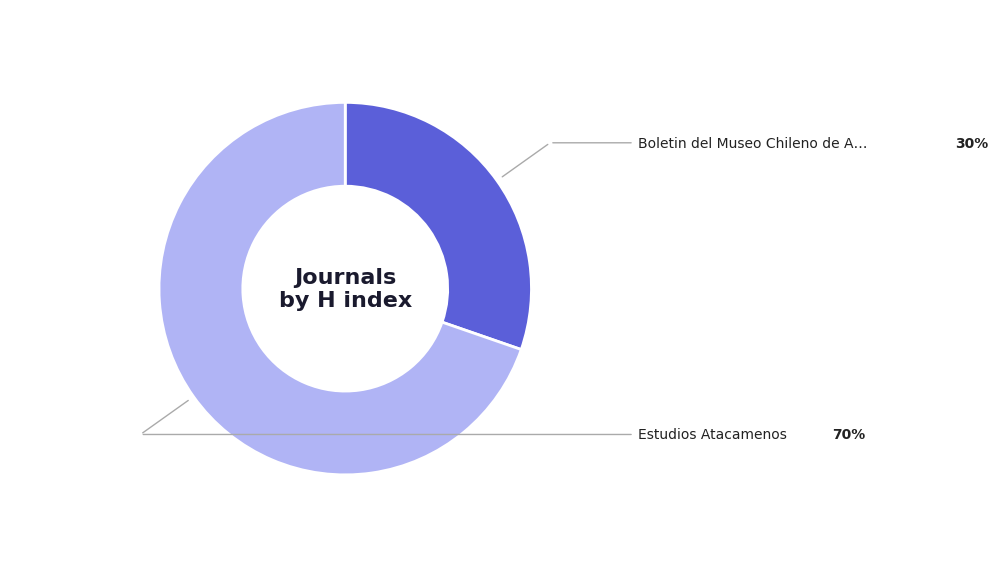

Is there any slice that represents more than half of the pie?

Yes